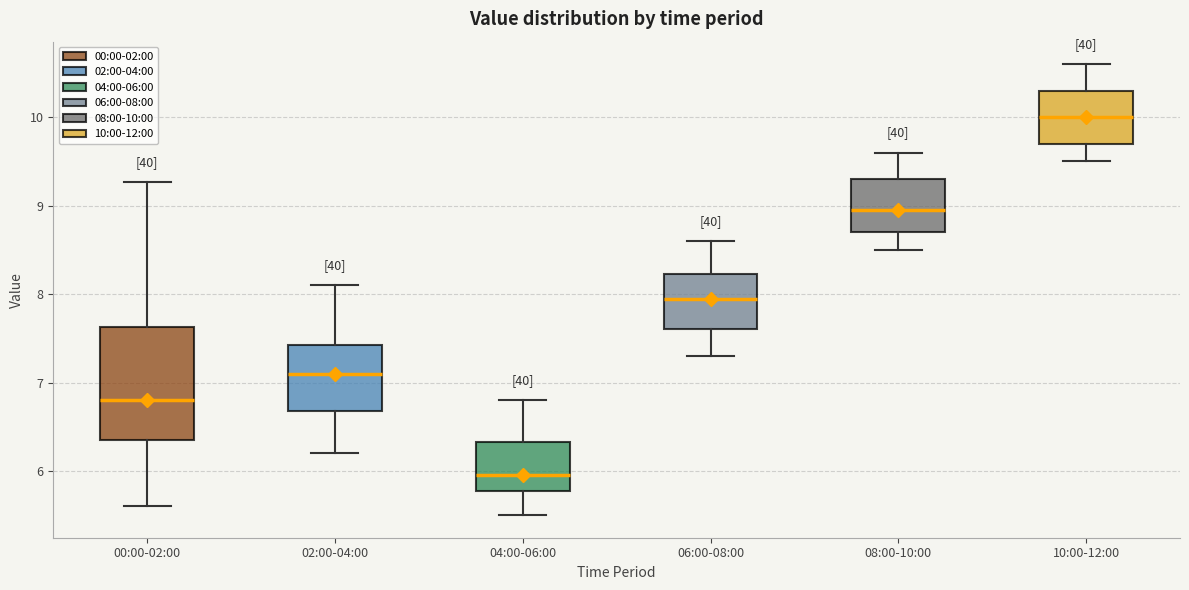

Which box has the highest median line?

10:00-12:00